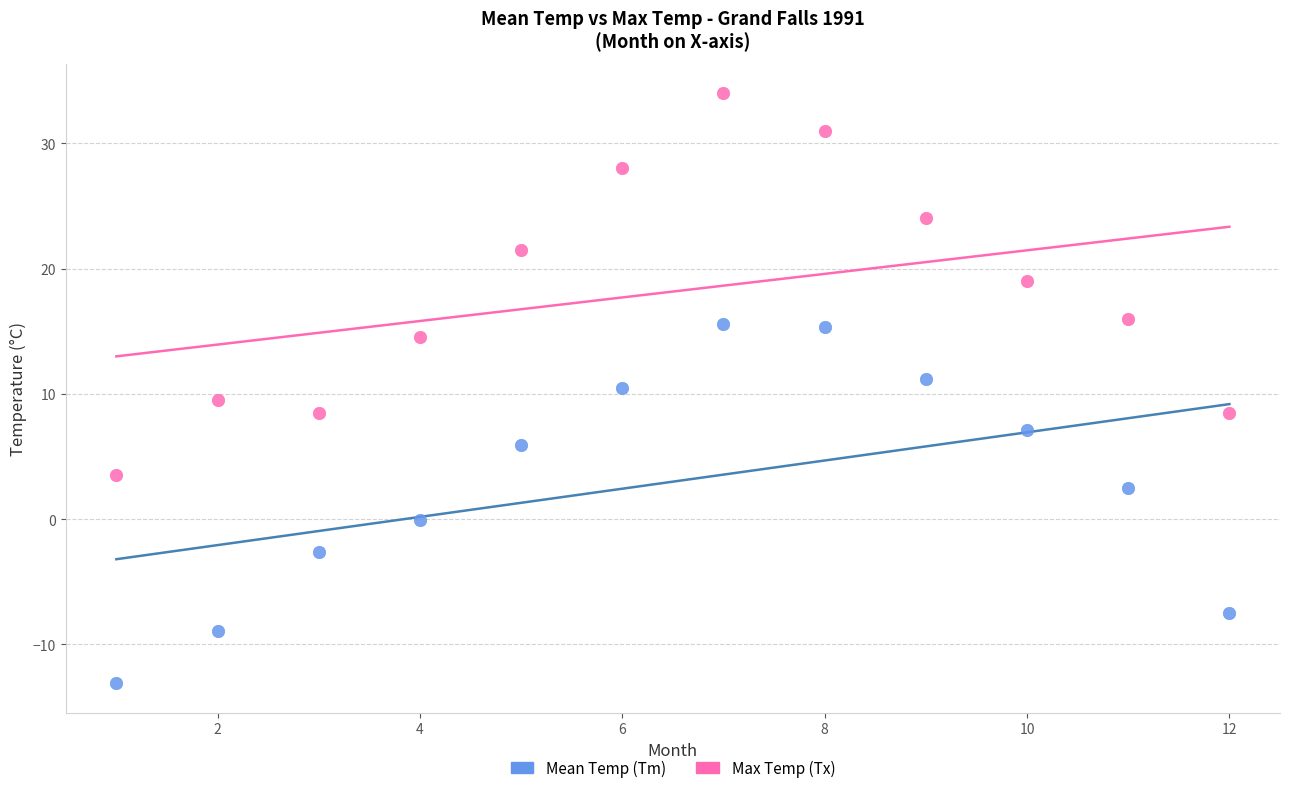

In the Max Temp (Tx) series, what Y value is closest to 18?

19.0